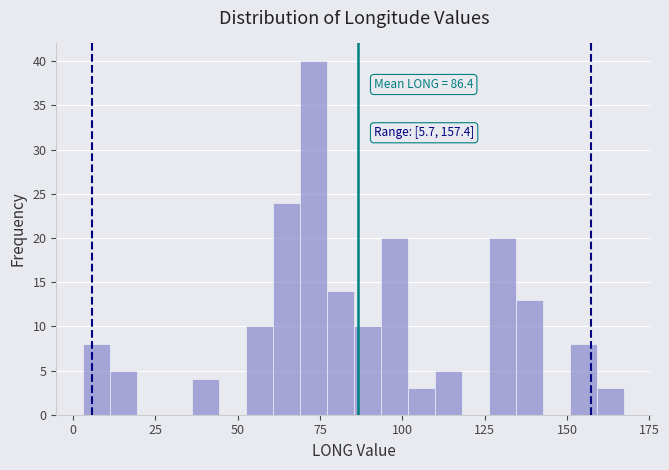

Around what value on the x-axis is the tallest bar? Give the approximate position of its centre, as read against the axis.

75